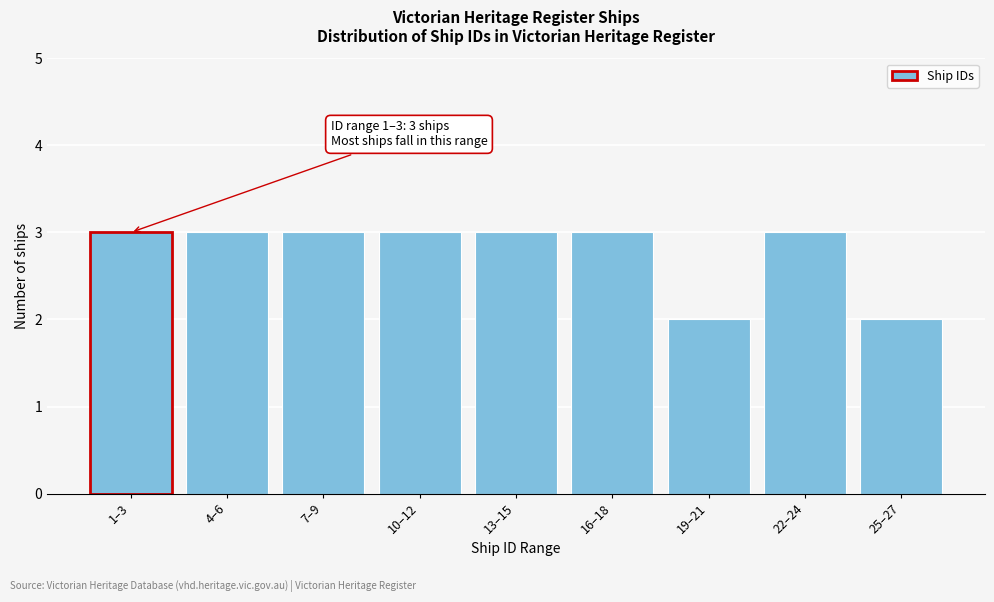

Reading left to right, transcribe all the data shown in this chart.

3	3	3	3	3	3	2	3	2